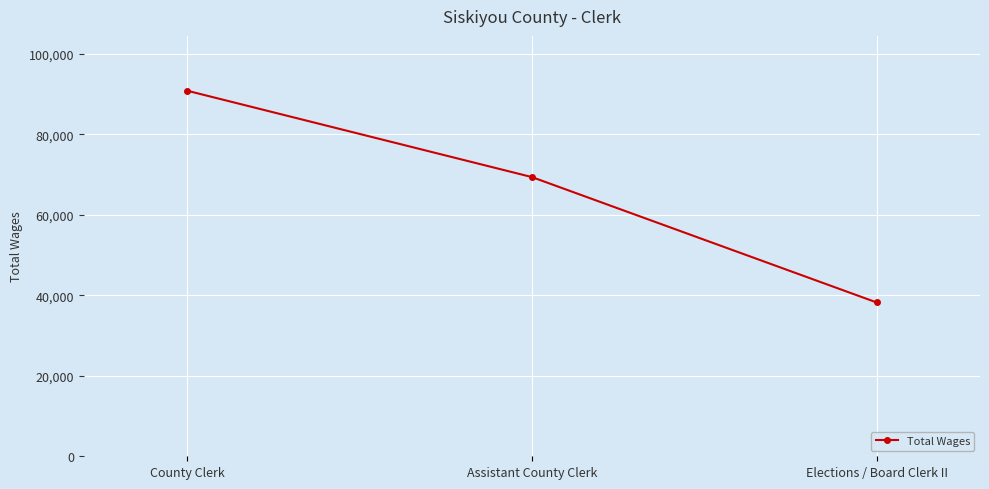

What is the value of the 2nd point from the left?

69379